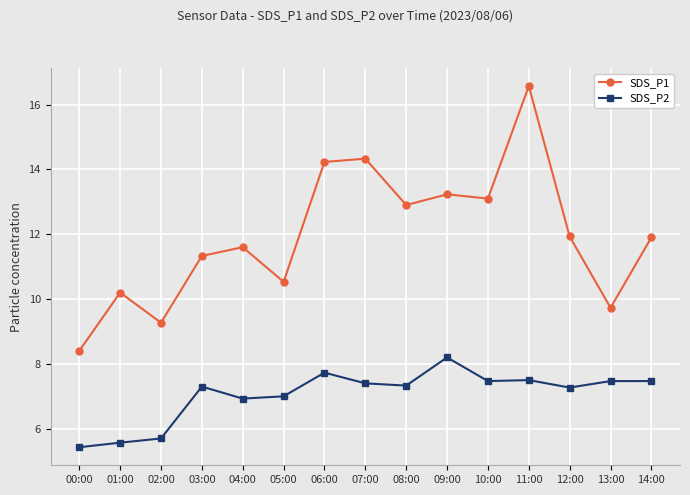

The value of SDS_P1 at 00:00 is 8.4. True or false?

True